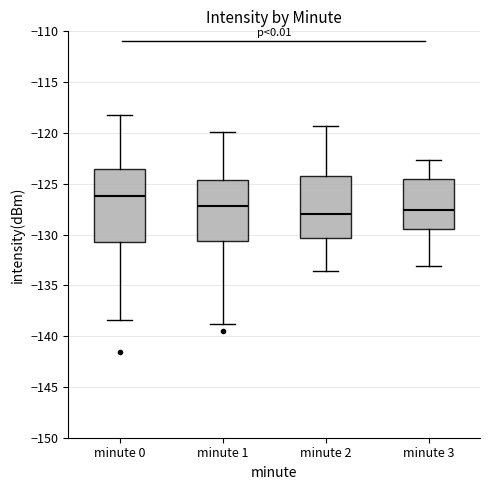

Which box's median line is the highest?

minute 0